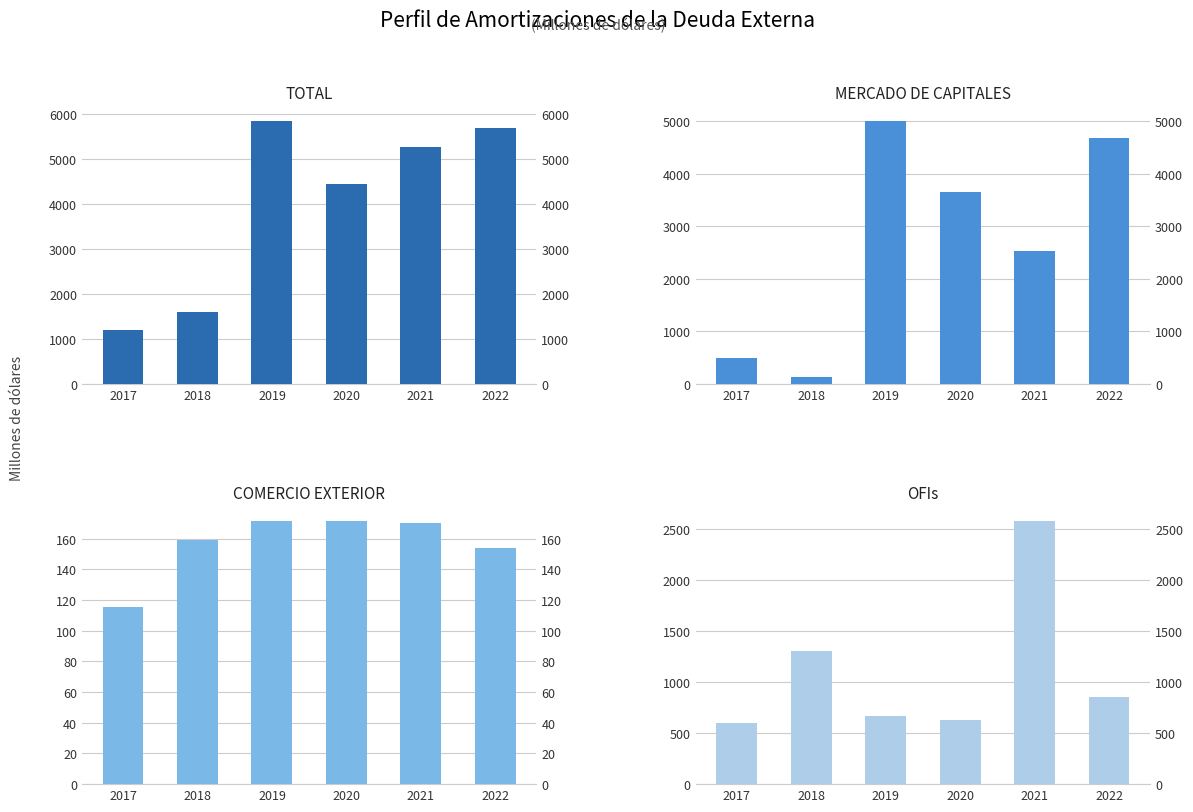

At which category is the sum across all series the highest?

2019